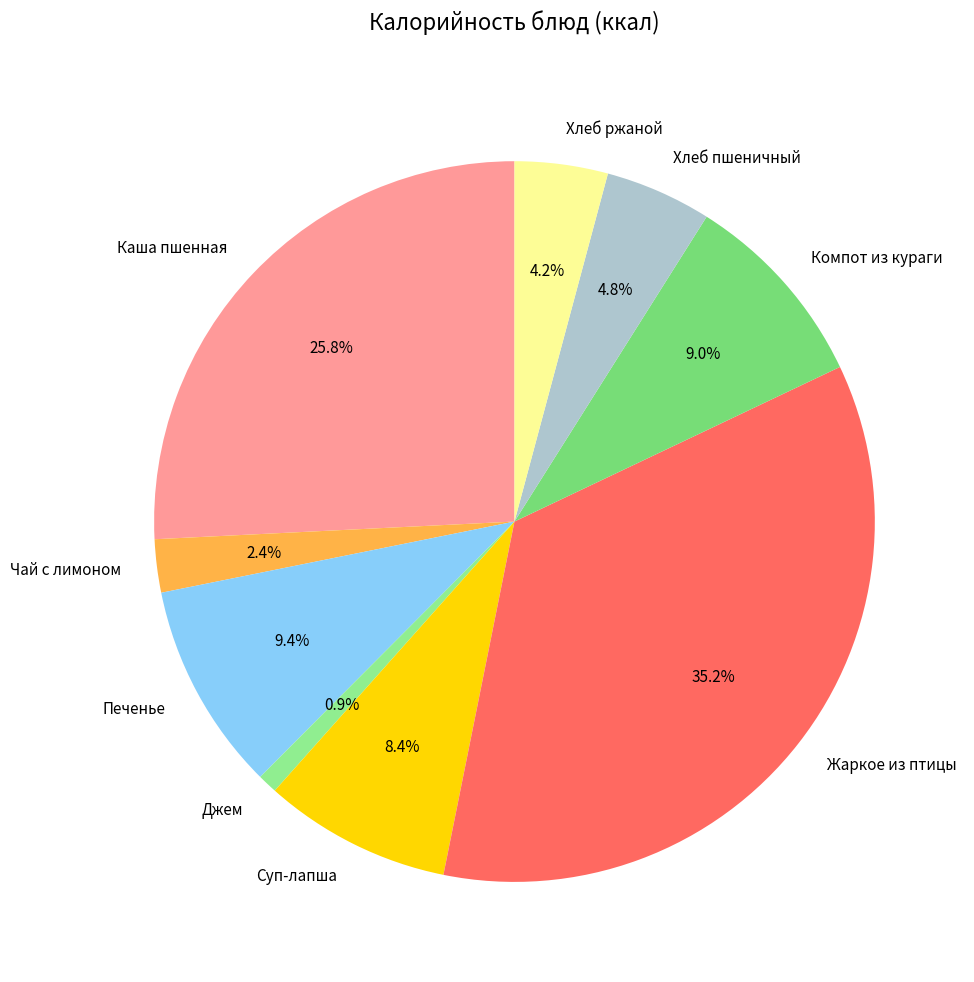

Approximately how many times larger is the value at Компот из кураги compared to Печенье?

1.0